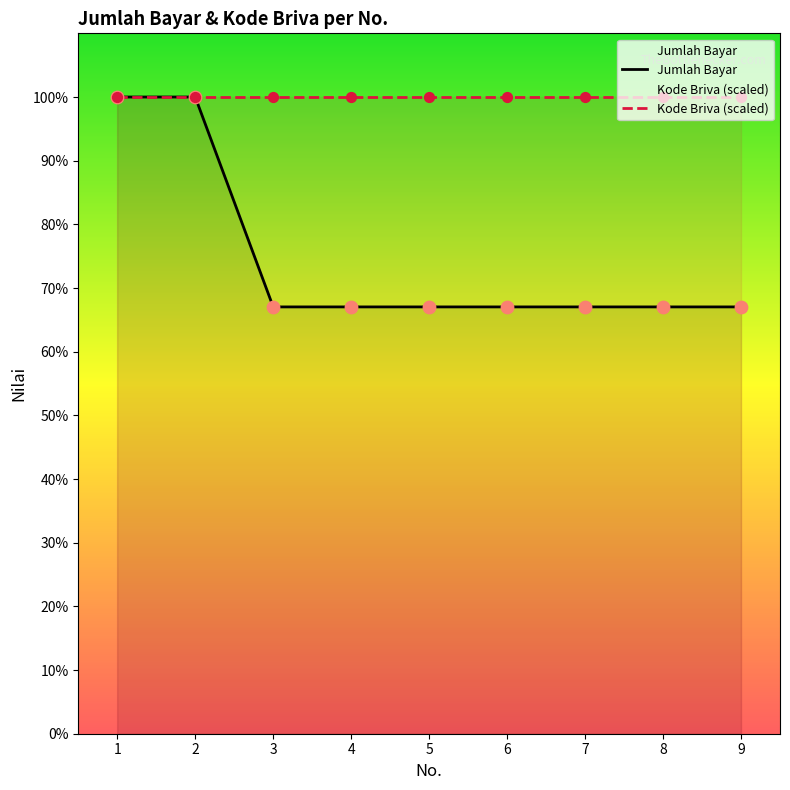

At which category is the sum across all series the highest?

2